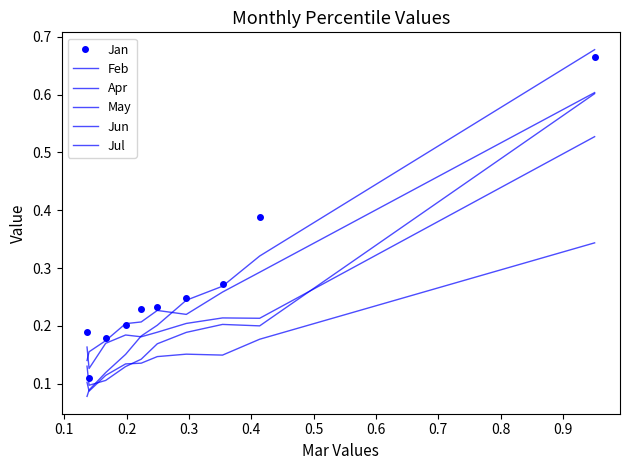

Reading left to right, transcribe all the data shown in this chart.

Jan: 0.2	0.1	0.2	0.2	0.2	0.2	0.2	0.3	0.4	0.7
Feb: 0.1	0.2	0.2	0.2	0.2	0.2	0.2	0.3	0.3	0.6
Apr: 0.1	0.1	0.1	0.2	0.2	0.2	0.2	0.3	0.3	0.7
May: 0.1	0.1	0.1	0.1	0.1	0.2	0.2	0.2	0.2	0.6
Jun: 0.2	0.1	0.2	0.2	0.2	0.2	0.2	0.2	0.2	0.5
Jul: 0.1	0.1	0.1	0.1	0.1	0.1	0.2	0.1	0.2	0.3